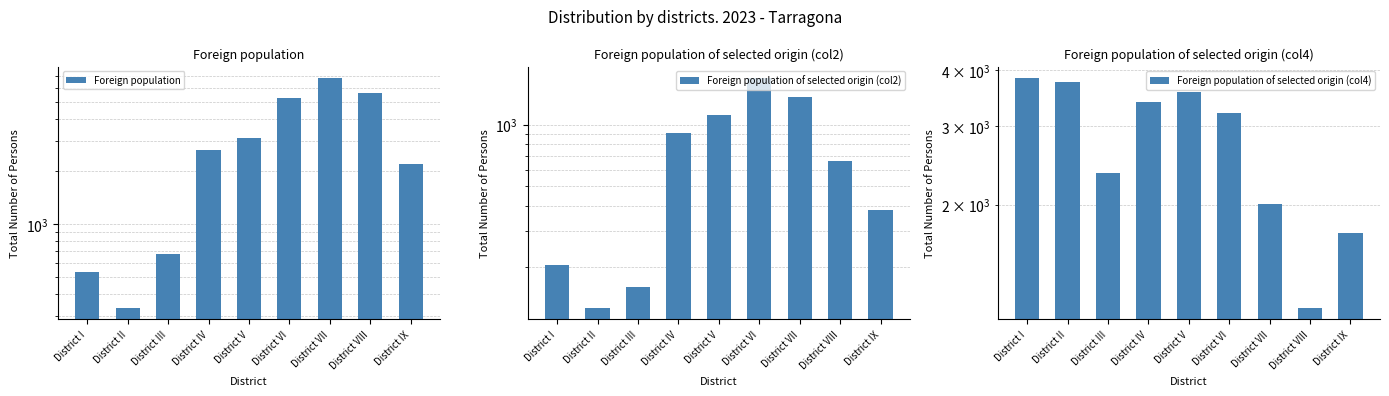

What position from the left is District VIII?

8